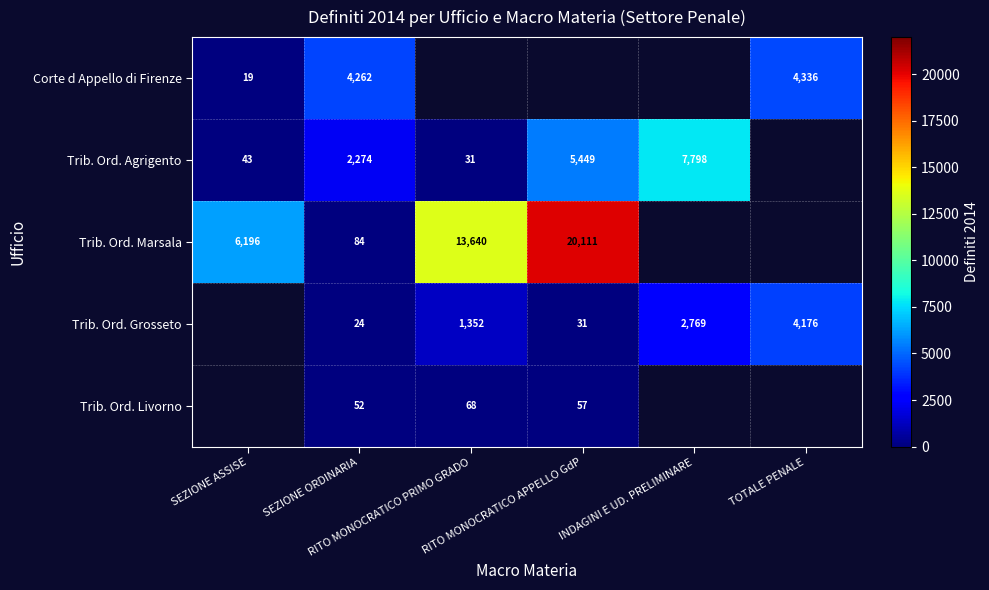

Is it true that Corte d Appello di Firenze equals 5.4 at SEZIONE ASSISE?

False